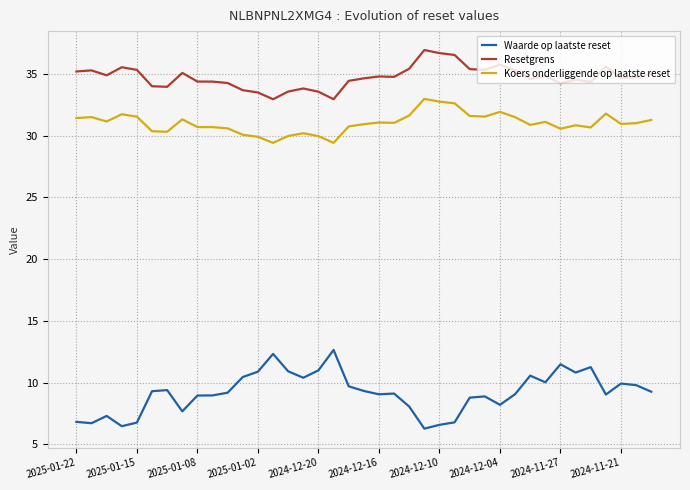

Which series has the widest spread of values?

Waarde op laatste reset